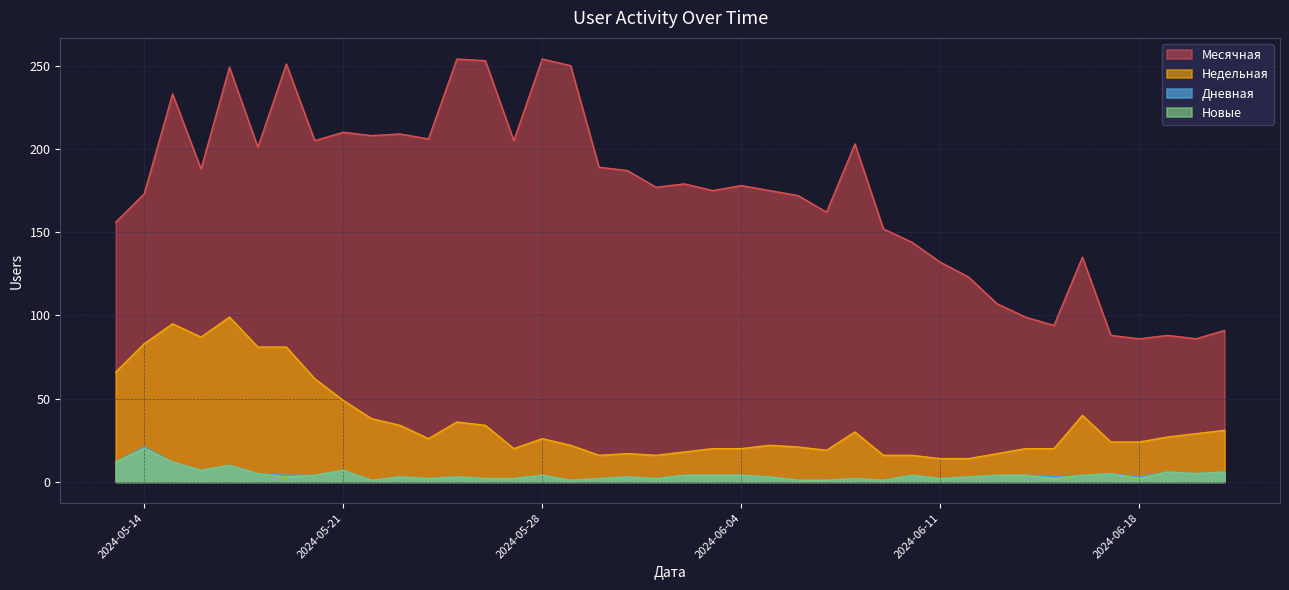

True or false: Дневная and Недельная intersect in this chart.

False